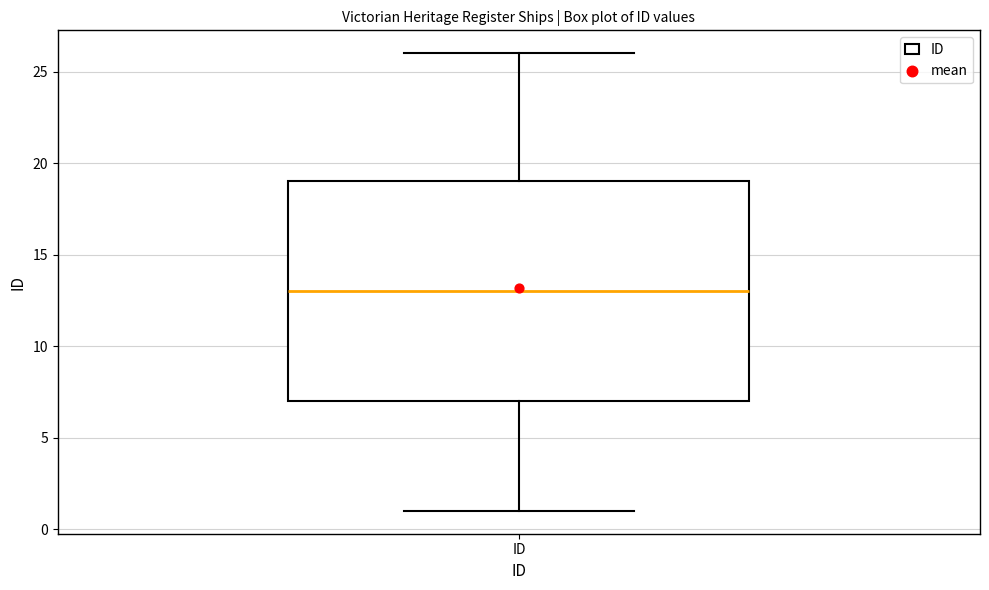

Transcribe this box plot: give where the median line is, the range the box spans, and where the two whiskers end, as read against the y-axis. The values are not printed on the chart, so give them approximately, as read against the axis.

median 13, box 7 to 19, whiskers 1 to 26